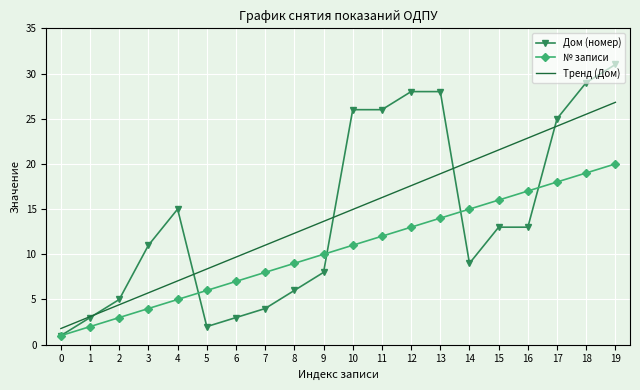

Which series has the largest total across all categories?

Дом (номер)